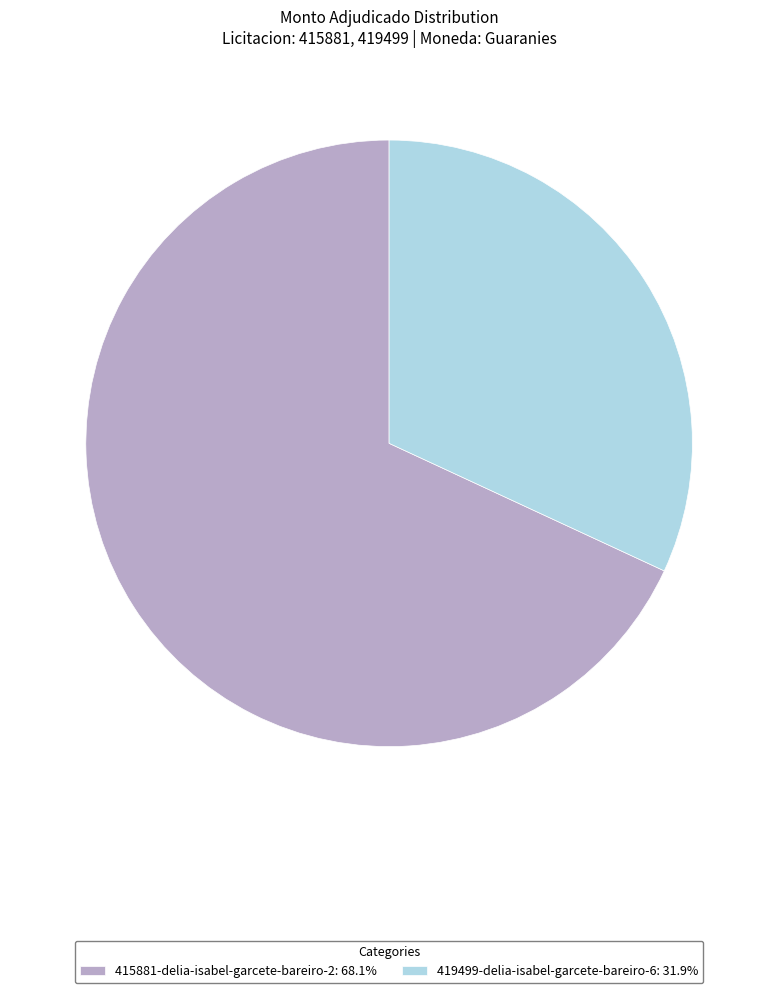

Is it true that 419499-delia-isabel-garcete-bareiro-6 is 38% of the pie?

False